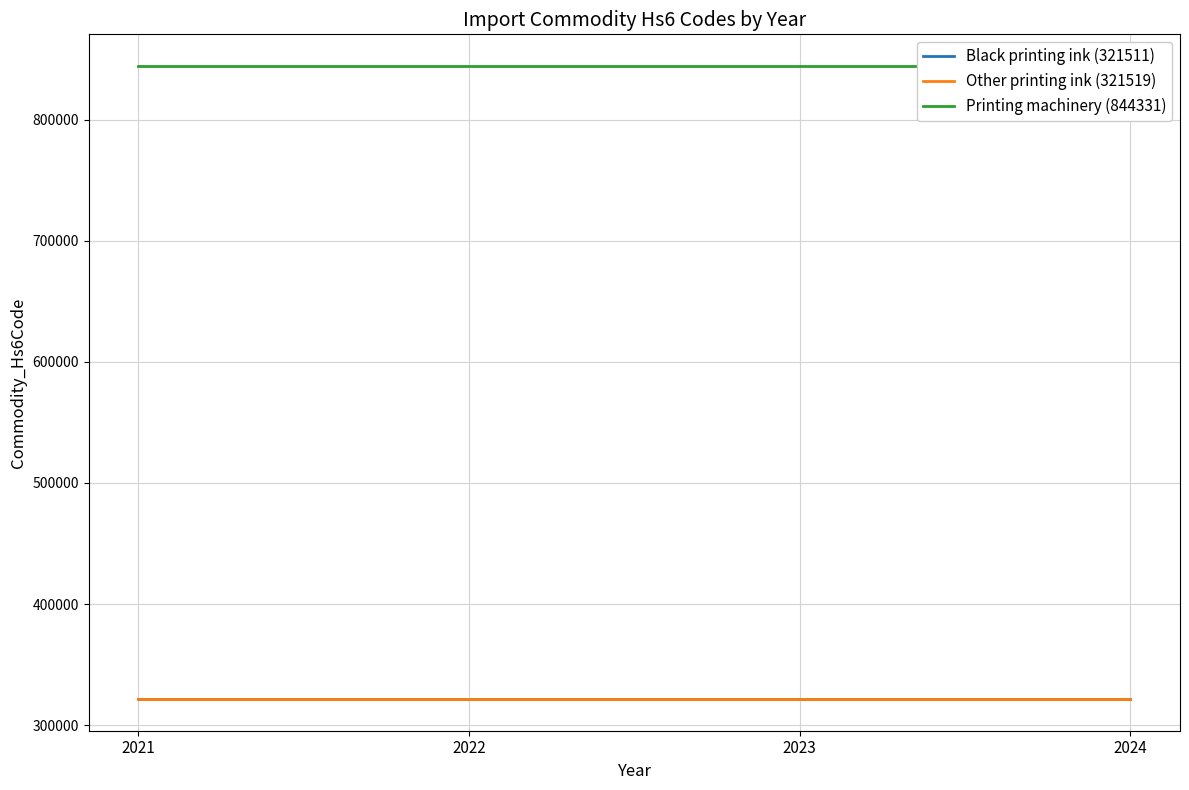

What is the value of the Other printing ink (321519) point at the 3rd from the left?

321519